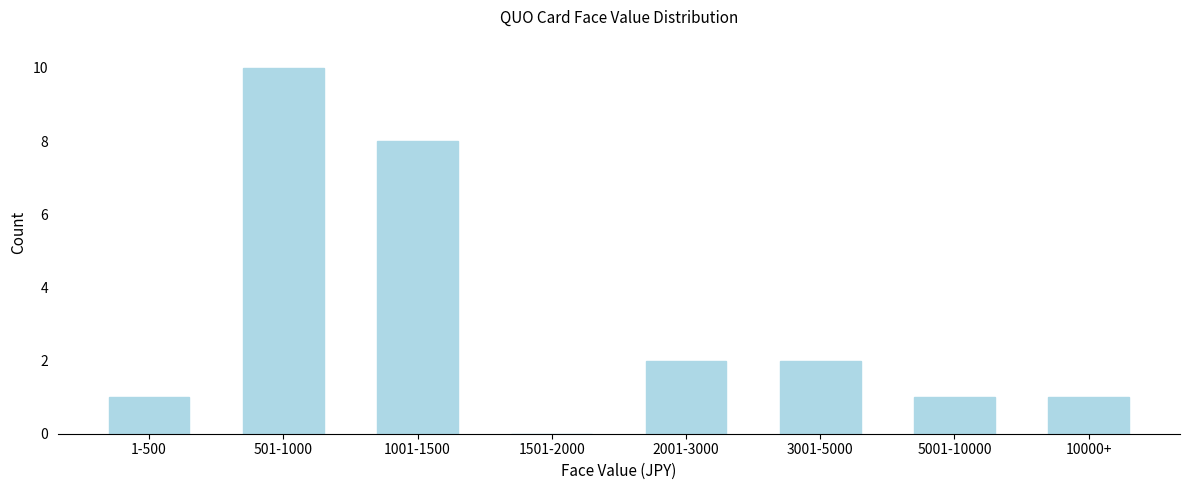

Reading left to right, what are all the values shown in this chart?

1-500=1	501-1000=10	1001-1500=8	1501-2000=0	2001-3000=2	3001-5000=2	5001-10000=1	10000+=1